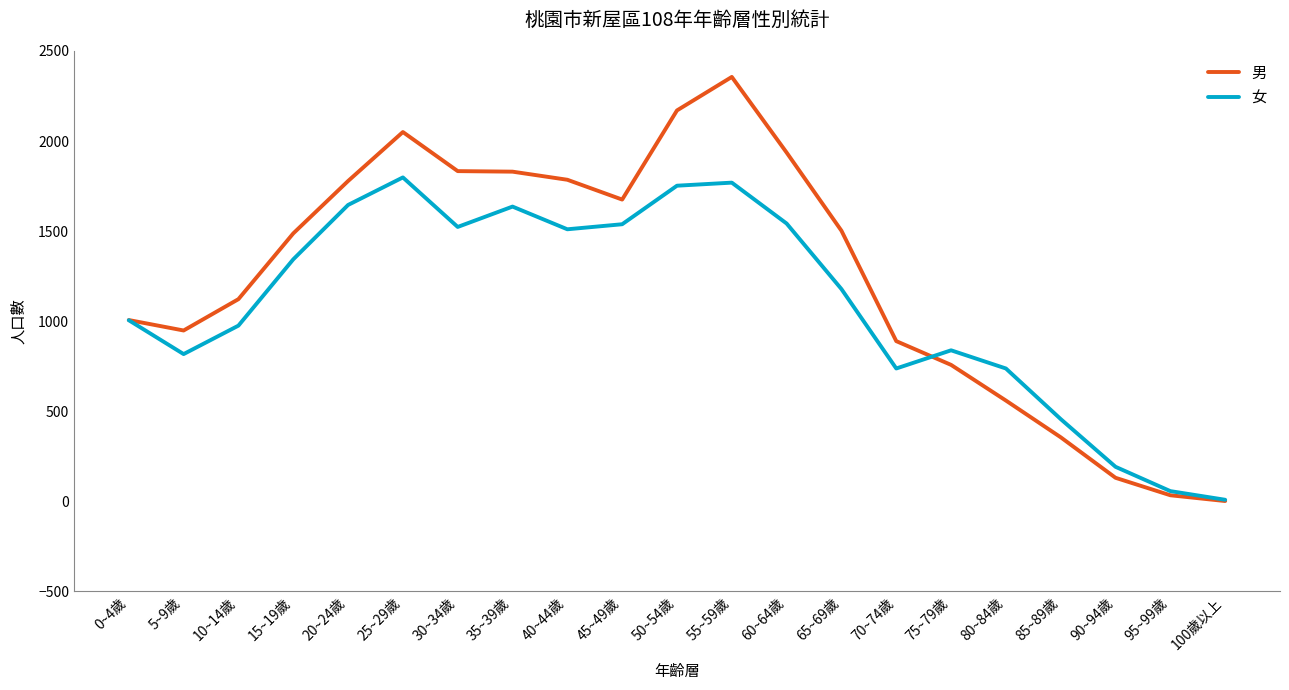

What is the smallest value displayed?

1